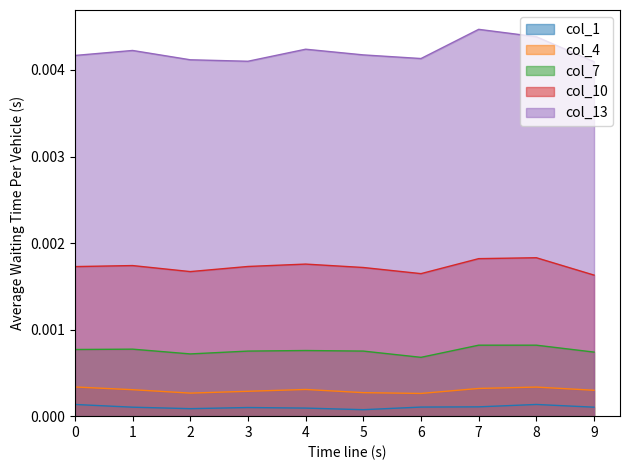

List the series in order of their peak value, lowest first.

col_1, col_4, col_7, col_10, col_13